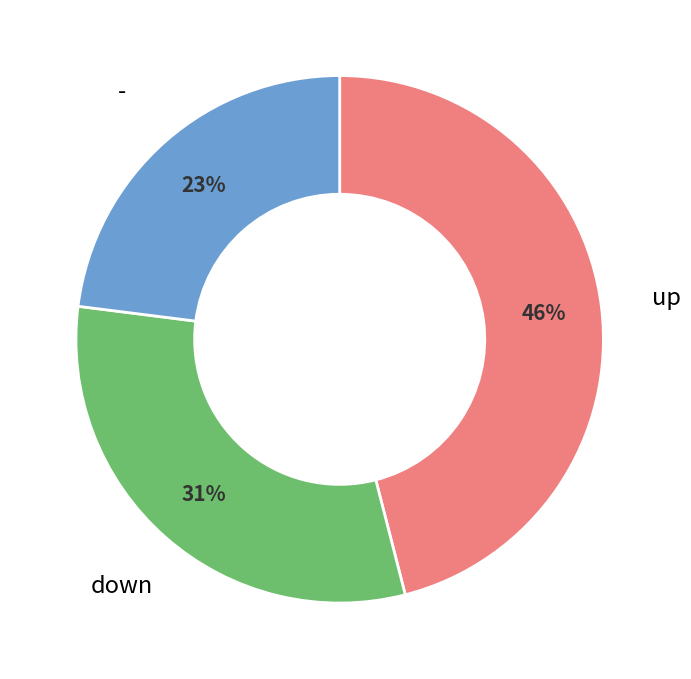

To the nearest percent, what is the average slice percentage?

33%